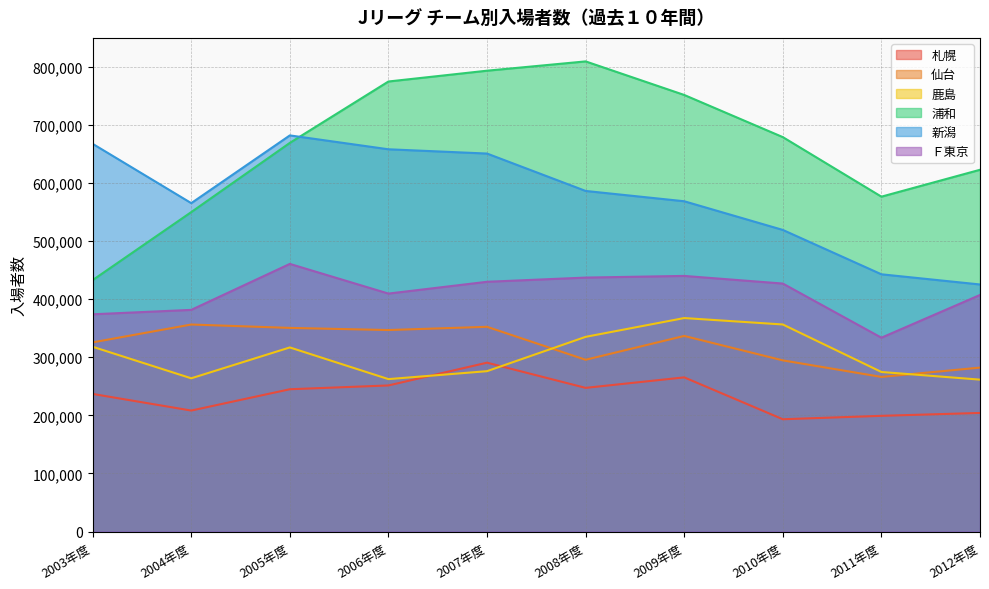

What is the difference between the highest and lowest values at 2006年度?

523273